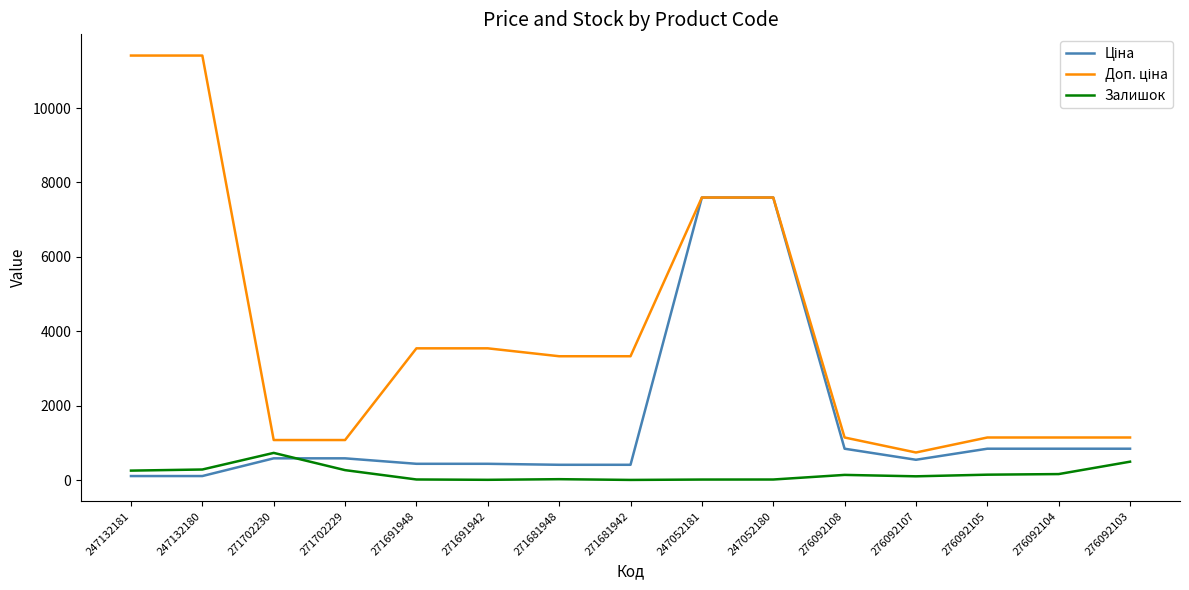

Is it true that Залишок equals 22.0 at 271691948?

True